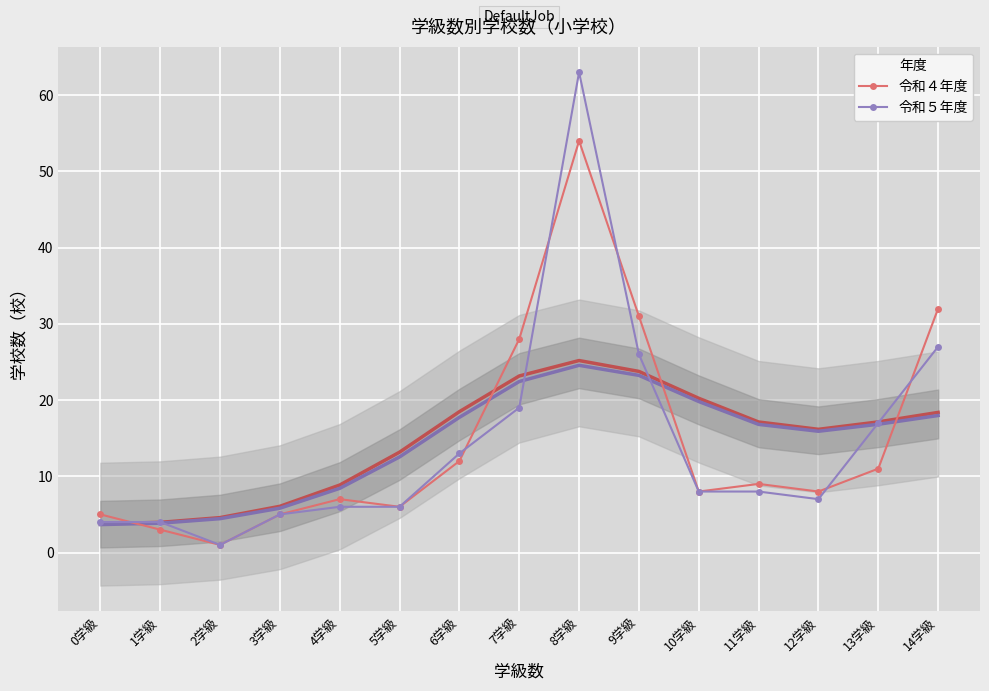

How many times do 令和４年度 and 令和５年度 cross each other?

6